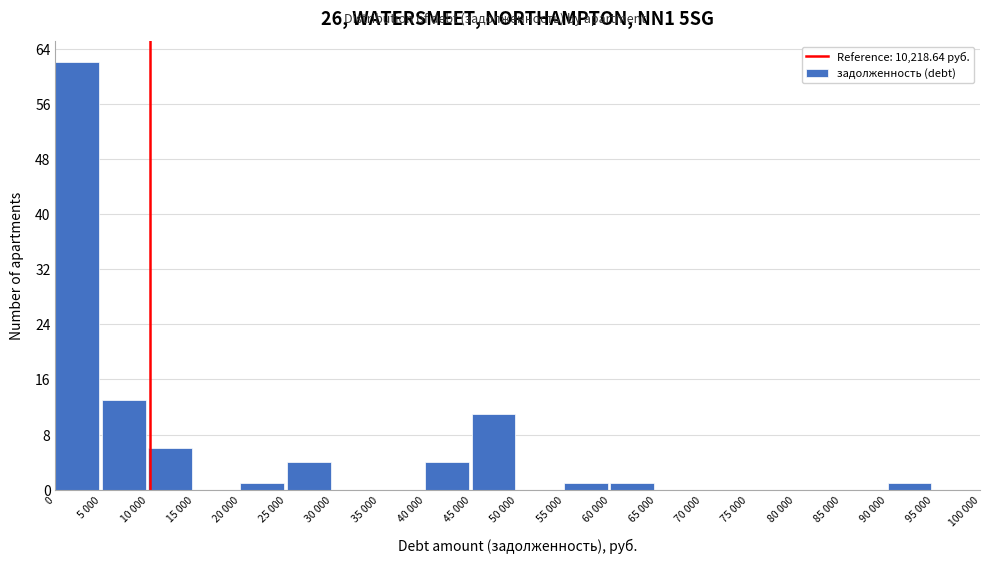

Reading left to right, list all the values displayed in this chart.

0=62	5 000=13	10 000=6	15 000=0	20 000=1	25 000=4	30 000=0	35 000=0	40 000=4	45 000=11	50 000=0	55 000=1	60 000=1	65 000=0	70 000=0	75 000=0	80 000=0	85 000=0	90 000=1	95 000=0